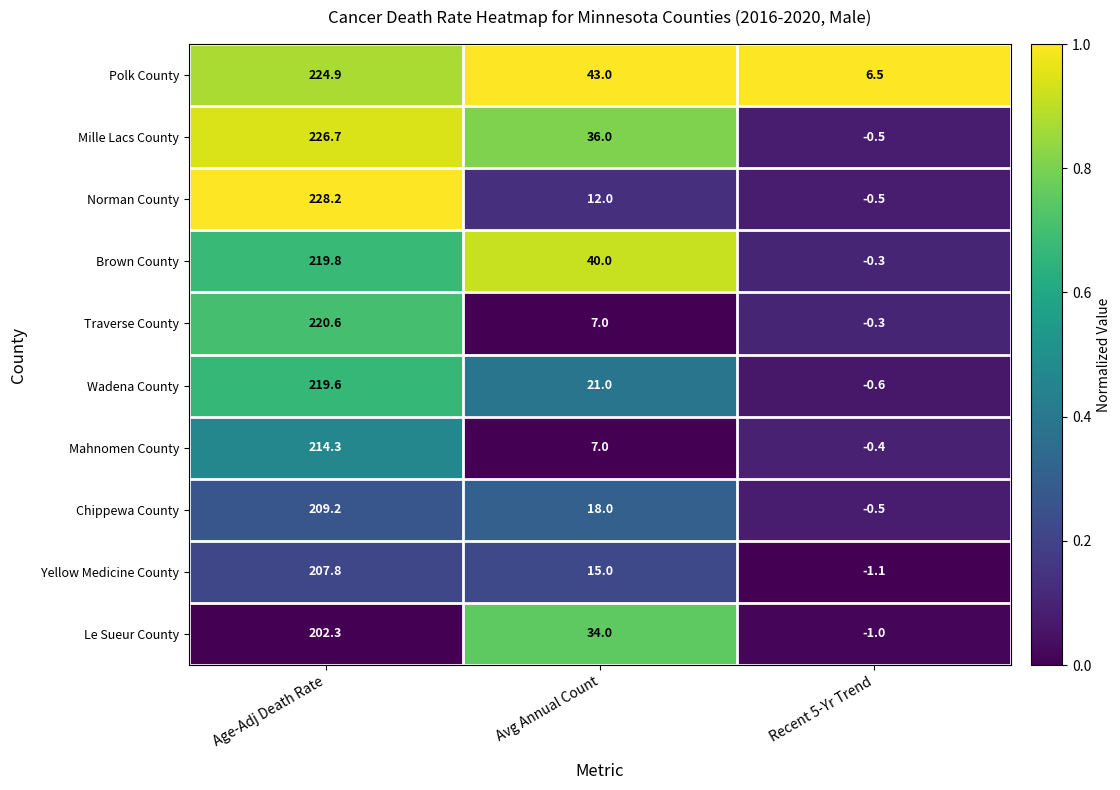

Which category has the highest value across all series?

Age-Adj Death Rate